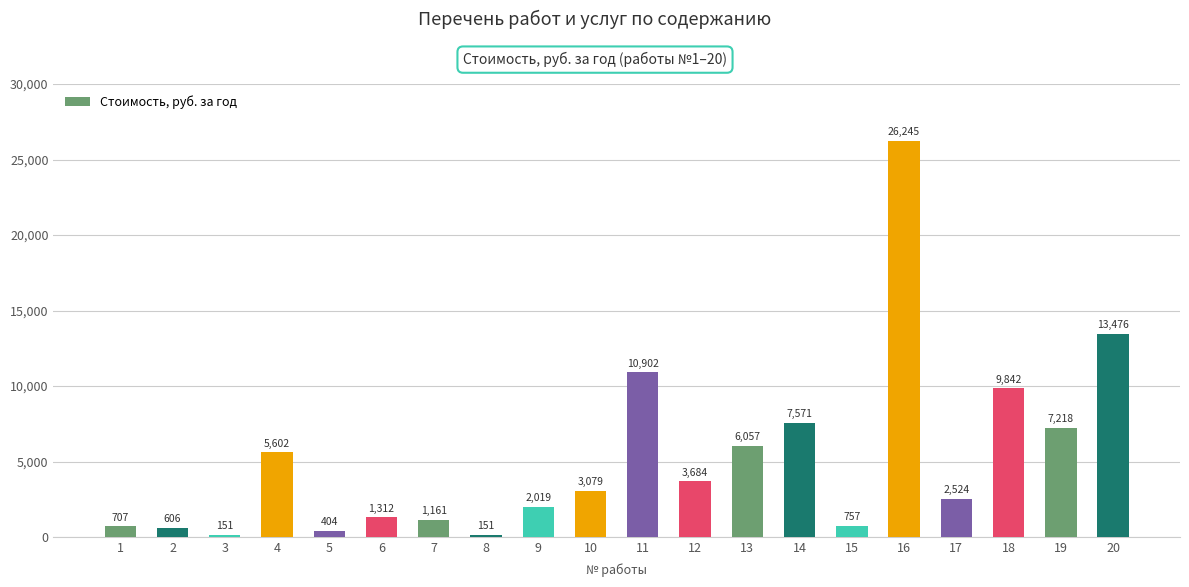

How many bars are there in total?

20